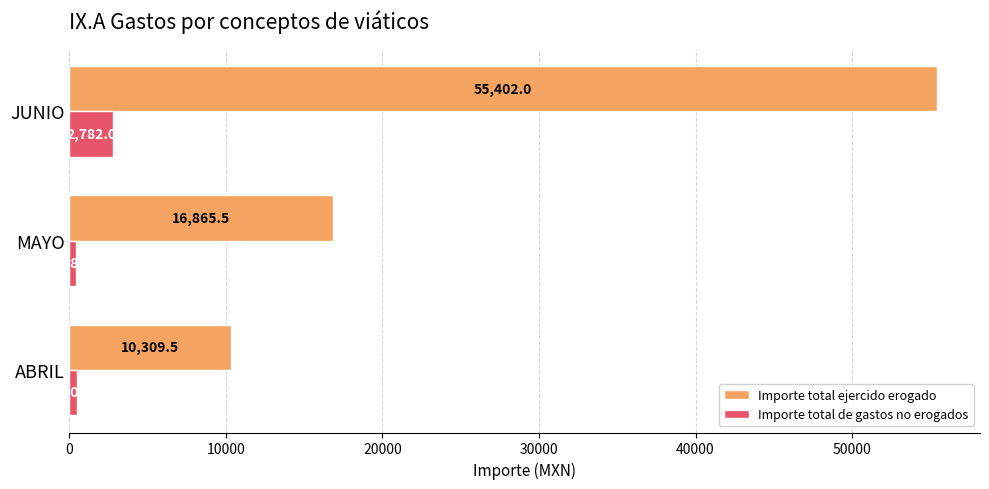

At which label is Importe total ejercido erogado closest to 32855?

MAYO